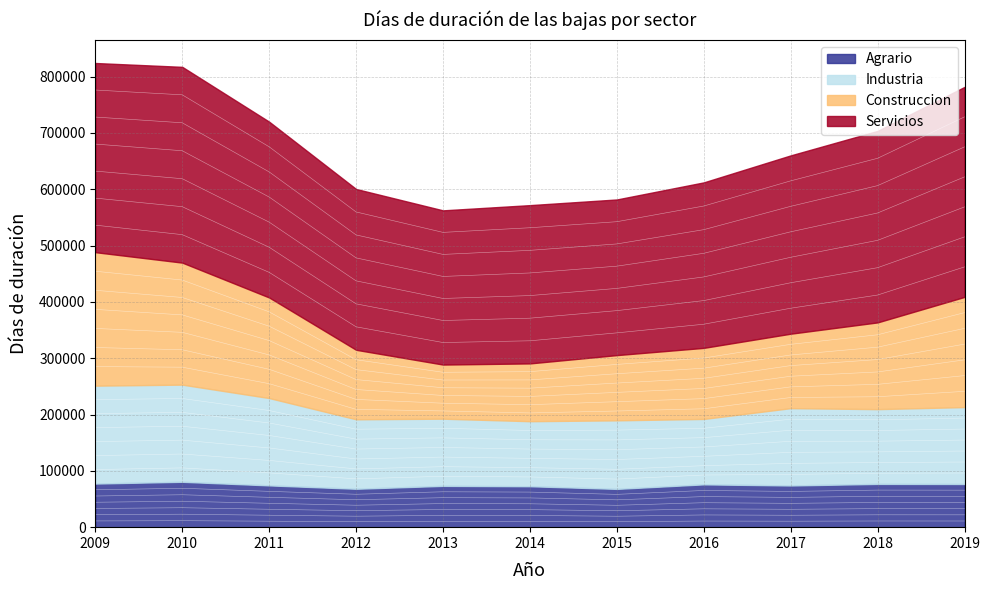

True or false: Agrario has a value of 13887.1 at 2014.

False